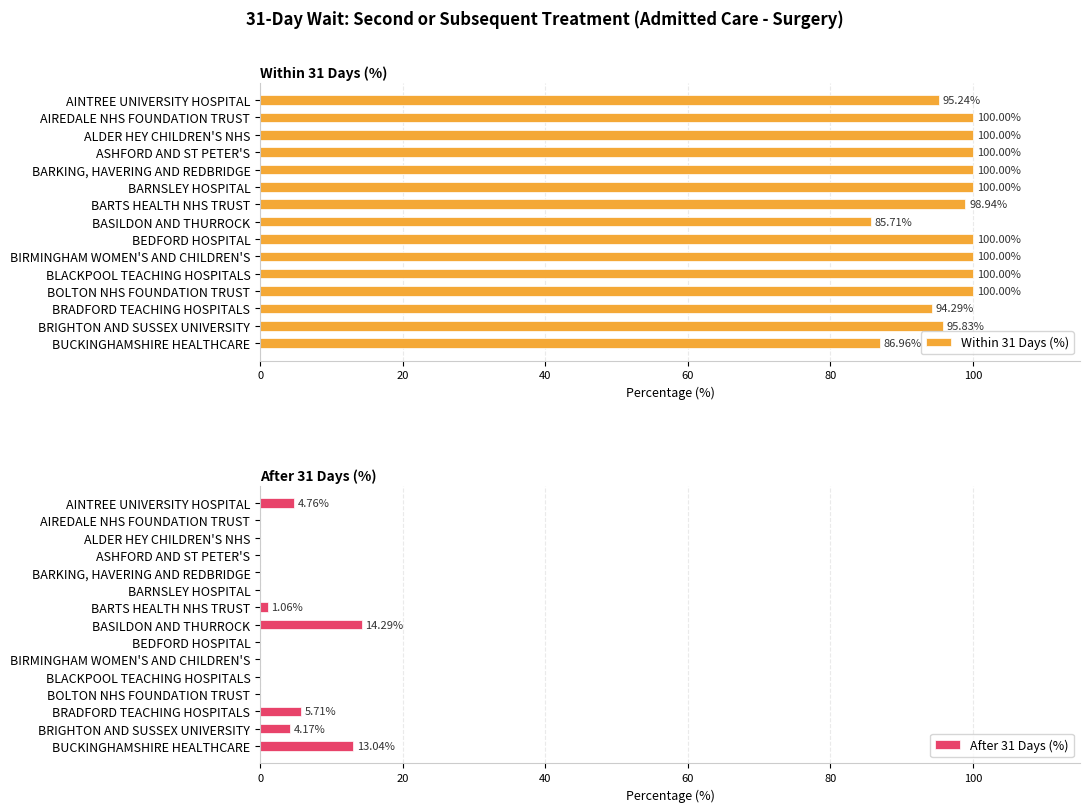

What is the difference between the maximum and minimum values in the Within 31 Days (%) series?

14.3